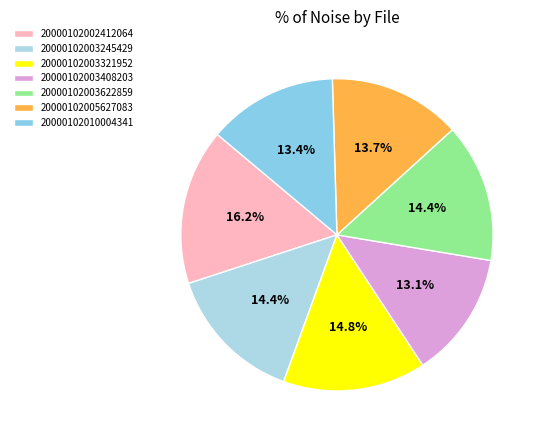

To the nearest percent, what is the difference between the largest and smallest slice percentages?

3%